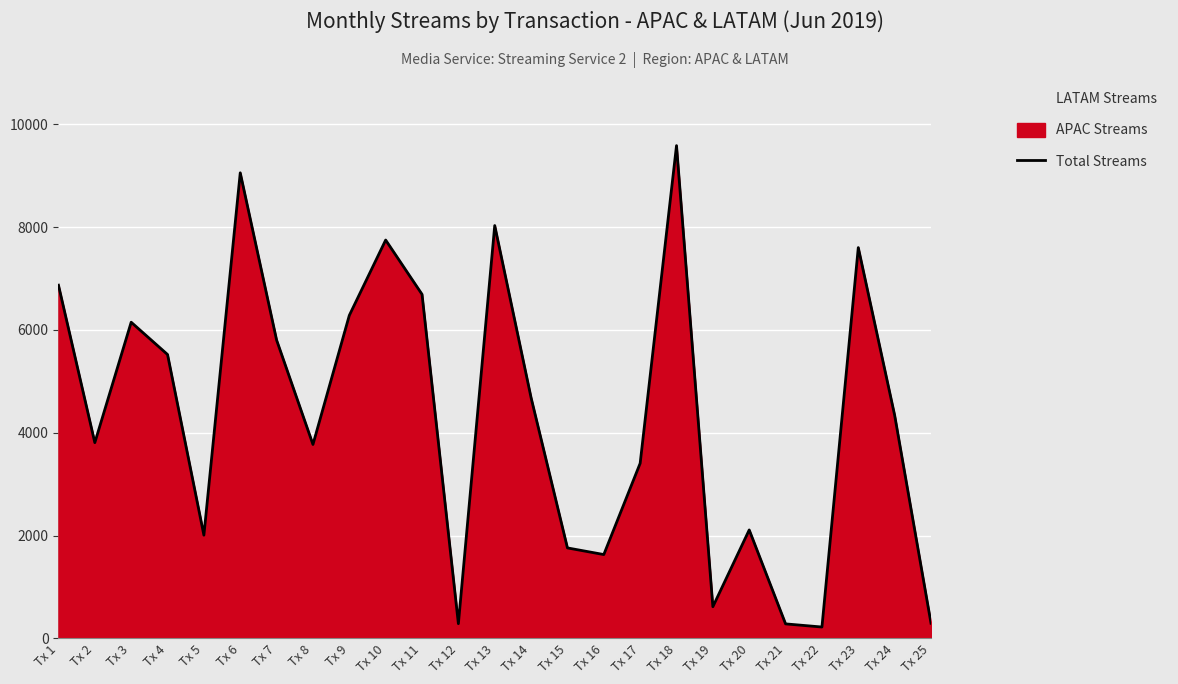

How many points are lower than both their immediate neighbors (excluding endpoints)?

7